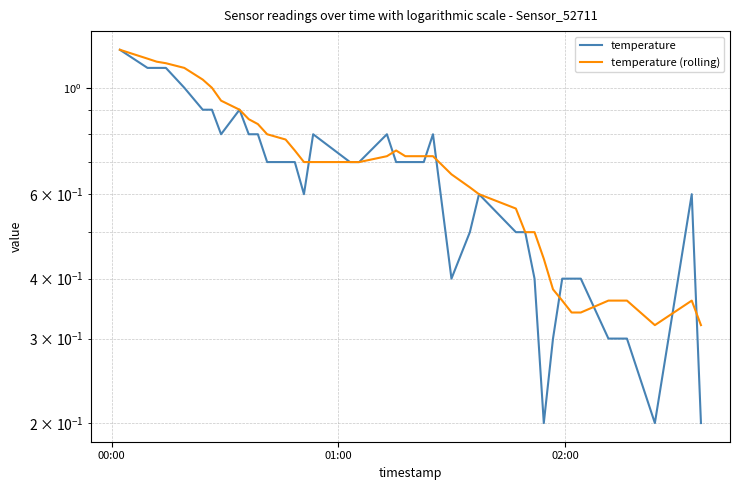

True or false: temperature has more than 1 interior local peaks.

True